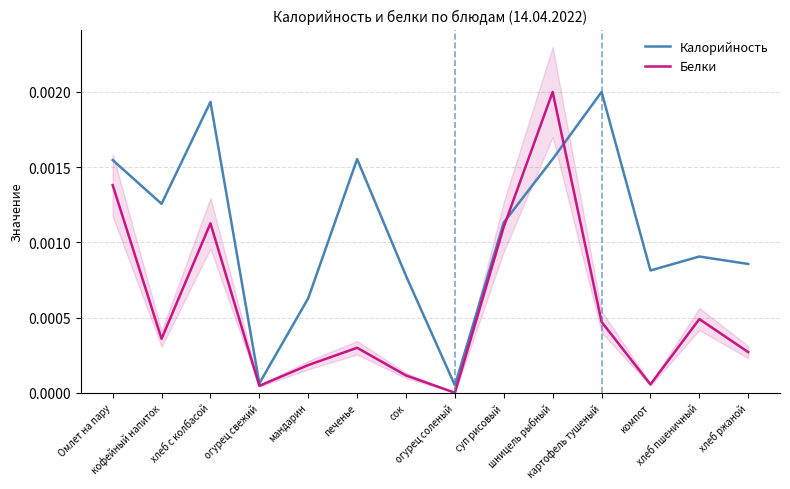

How many categories are shown in the chart?

14